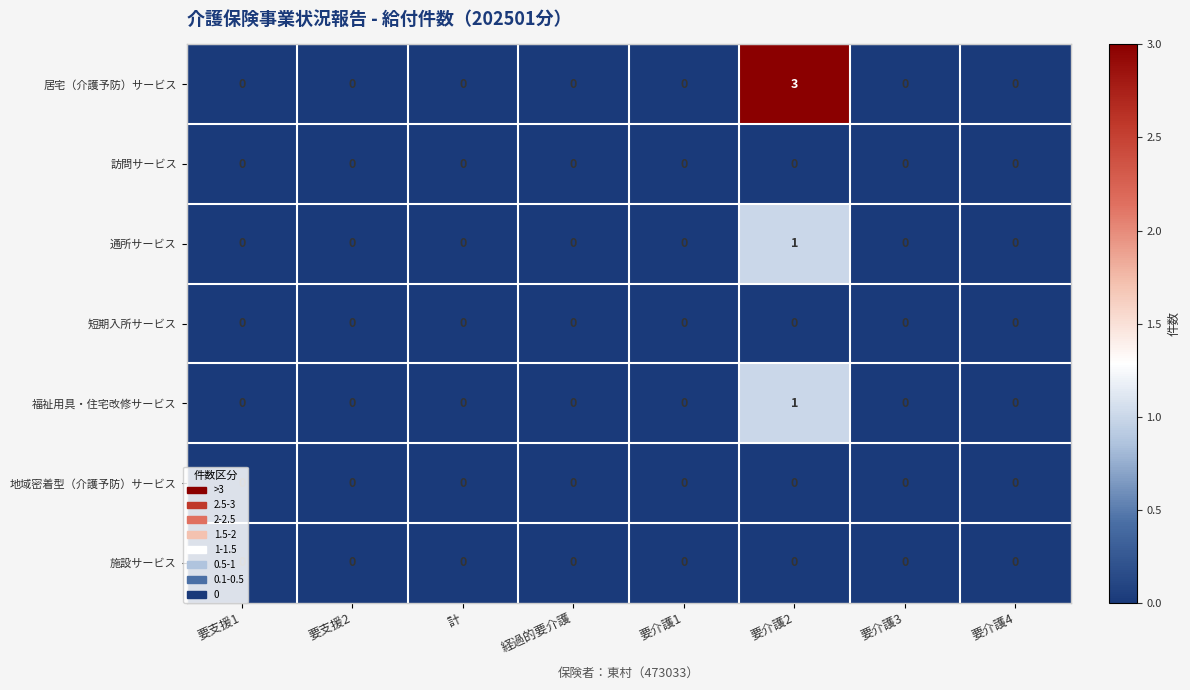

At which label does 通所サービス reach its peak?

要介護2